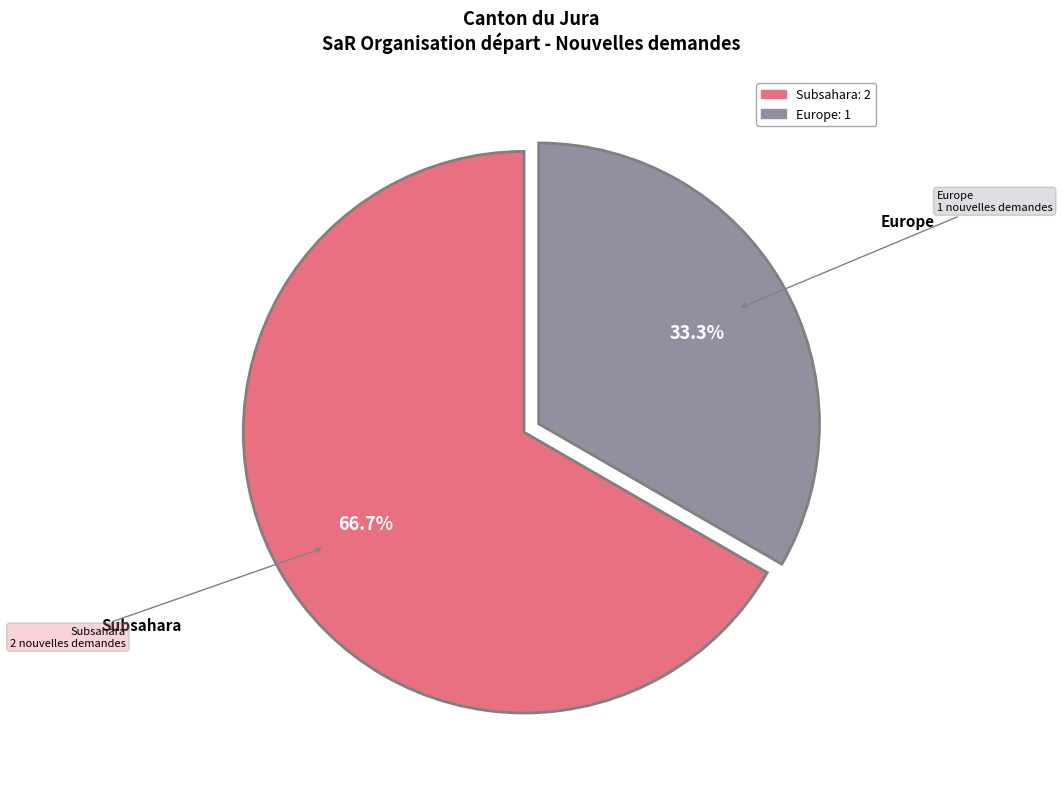

Is there a majority slice in this chart?

Yes